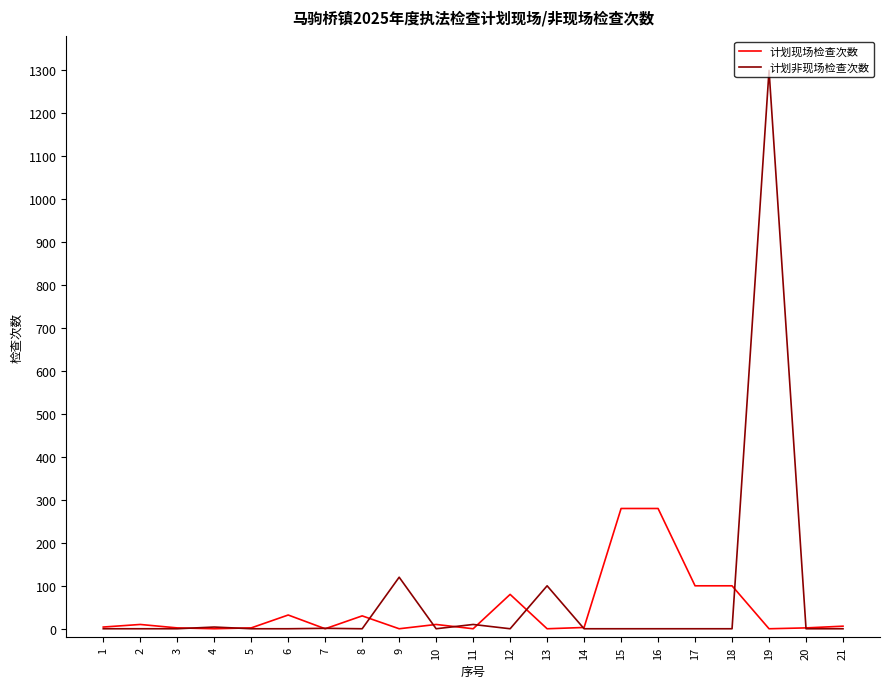

The value of 计划现场检查次数 at 11 is 137. True or false?

False